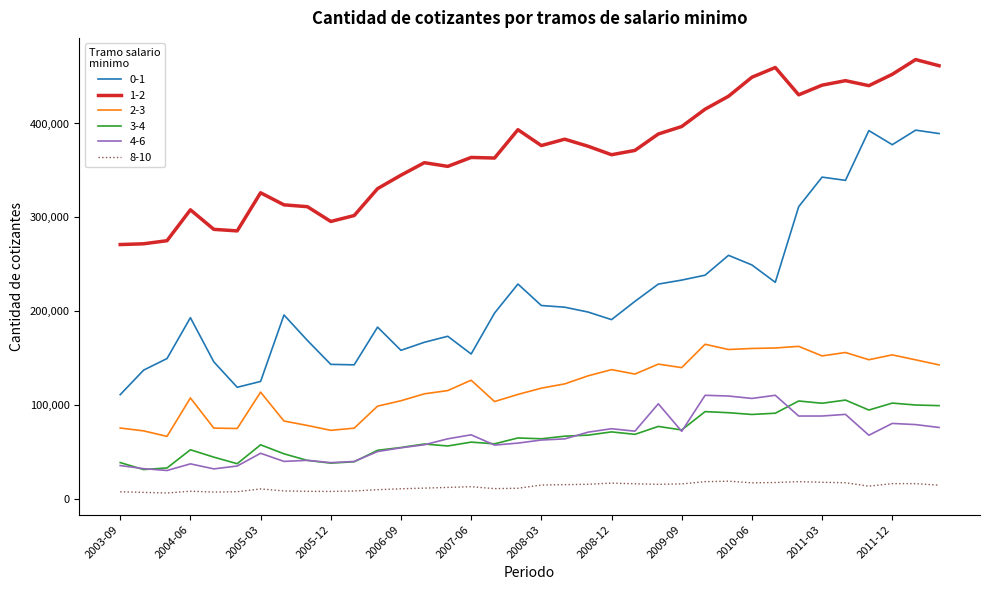

Which series has the largest range (max minus min)?

0-1